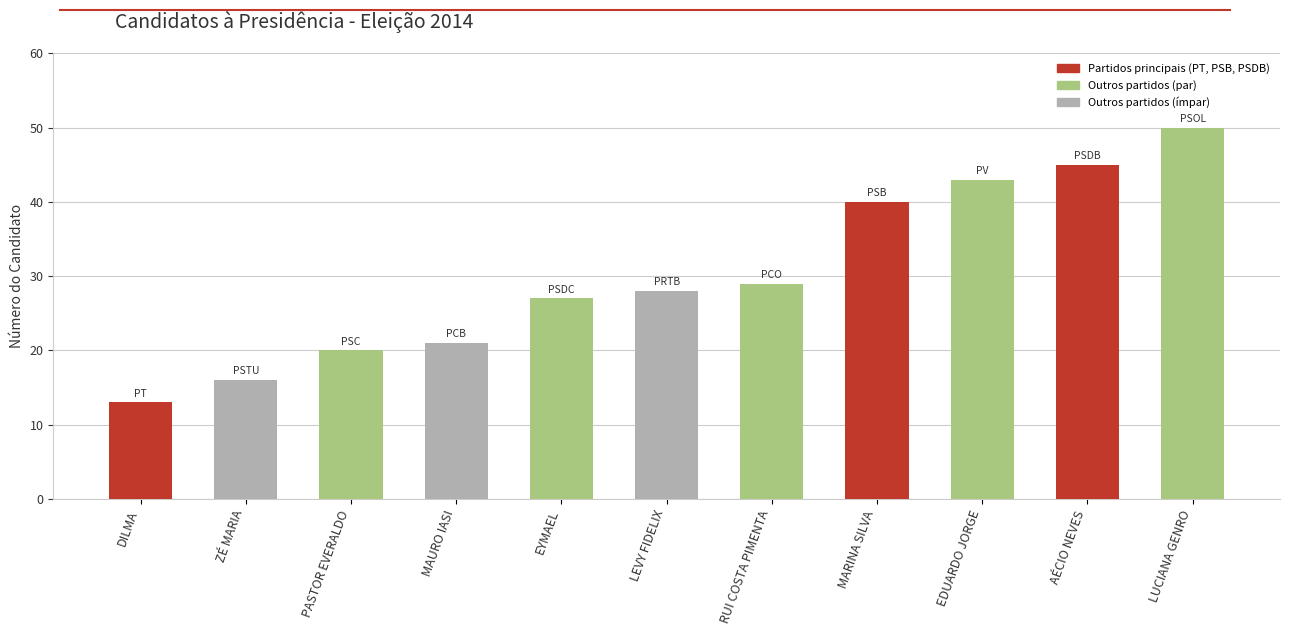

What value does the data have at EYMAEL, to the nearest 10?

30